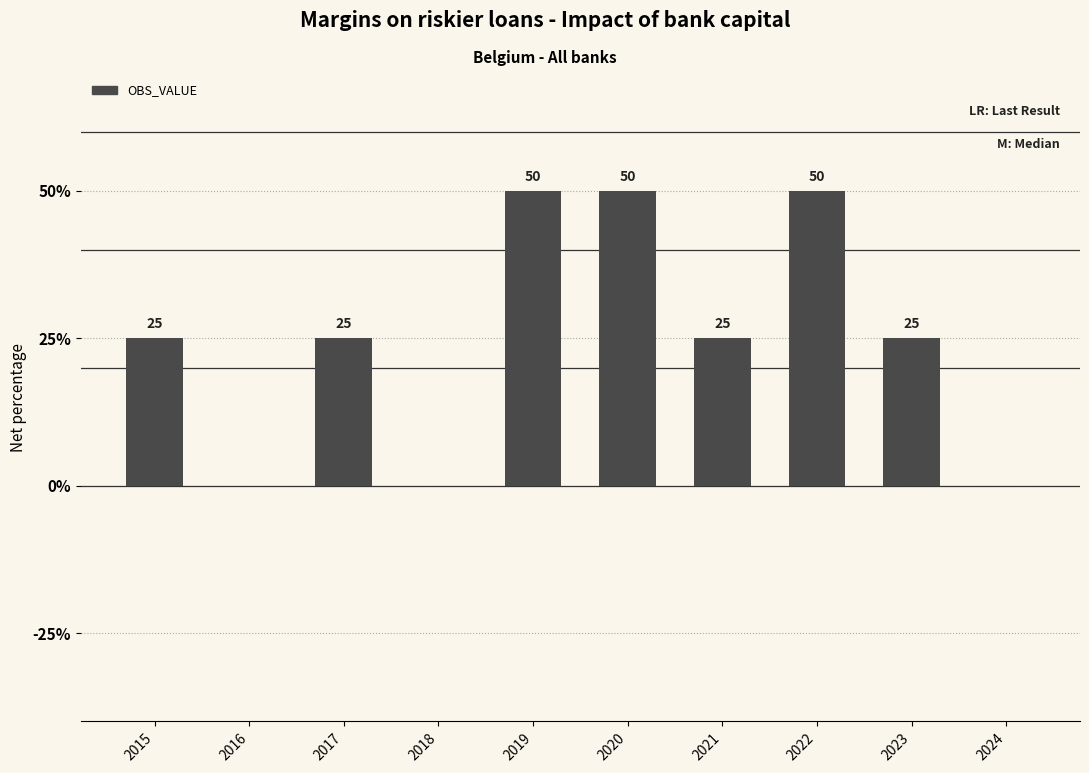

What is the greatest value displayed?

50